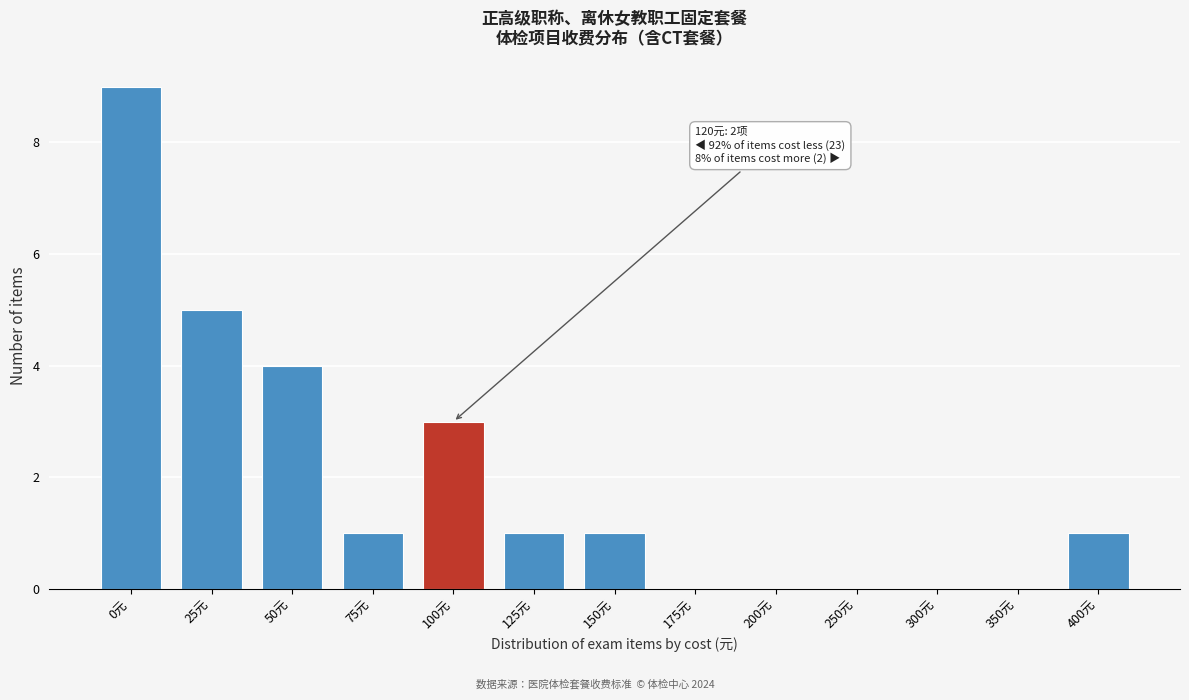

Reading right to left, extract all data points from this chart.

400元=1	350元=0	300元=0	250元=0	200元=0	175元=0	150元=1	125元=1	100元=3	75元=1	50元=4	25元=5	0元=9